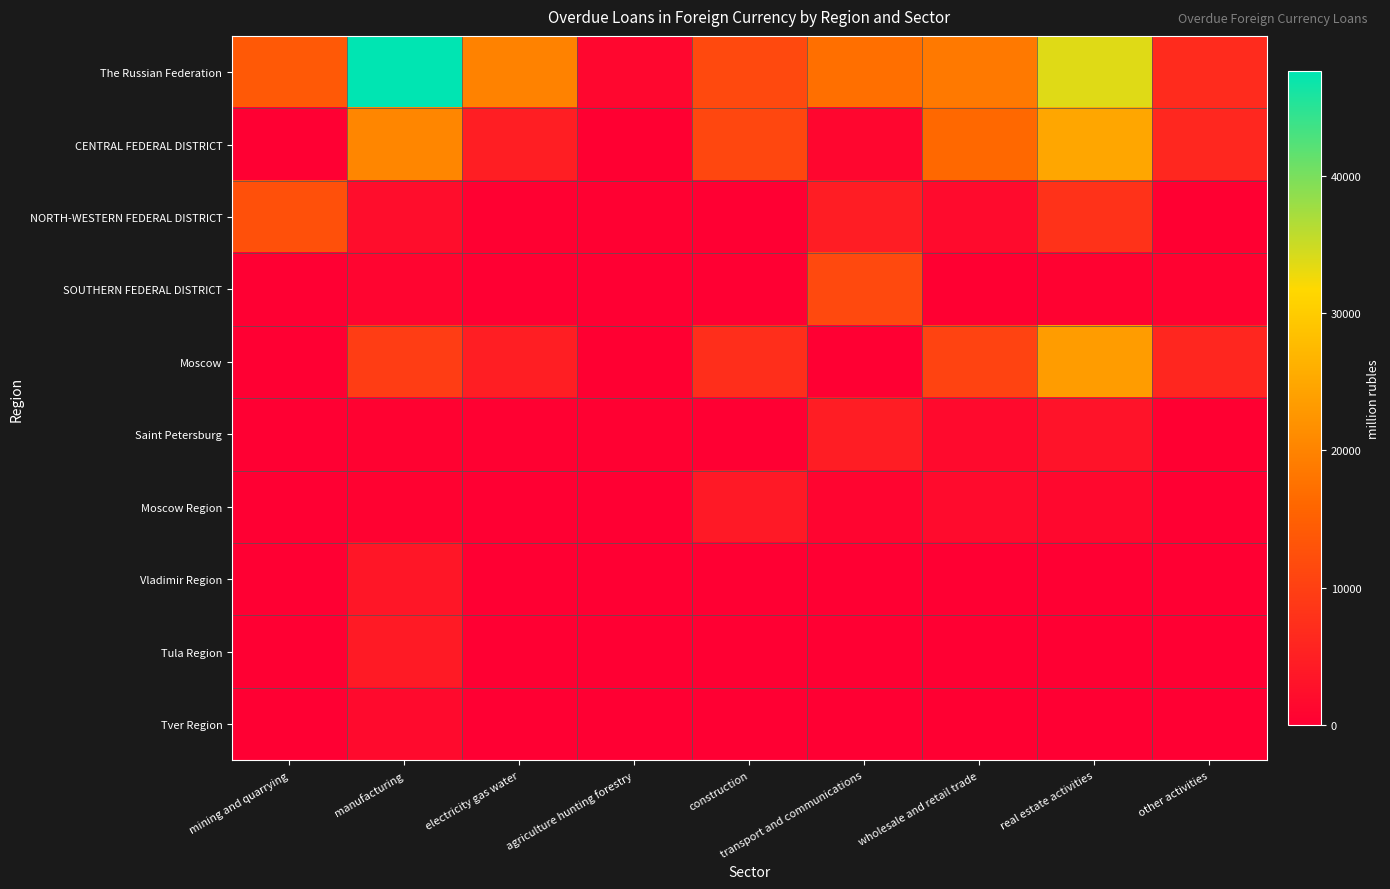

How many data points does each series have?

9